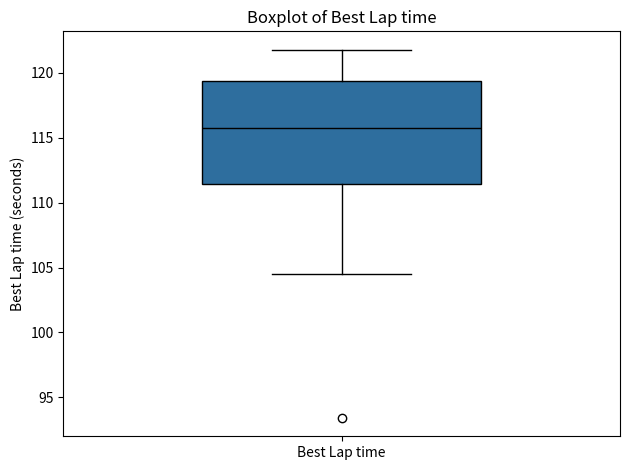

Where is the upper edge of the box for Best Lap time on the y-axis? The values are not printed on the chart, so give them approximately, as read against the axis.

119.5